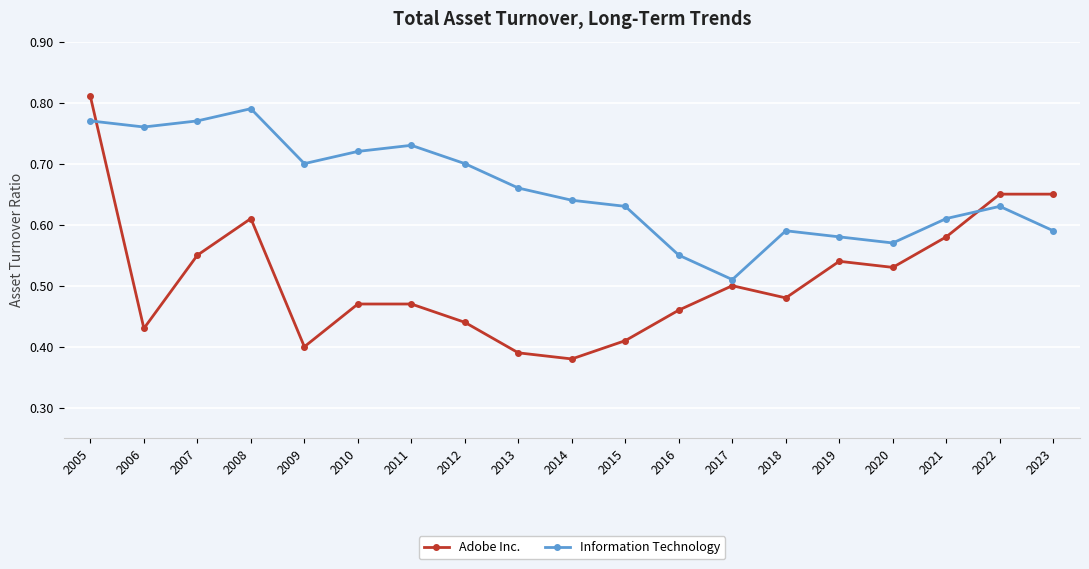

What is the sum of all Information Technology values?

12.5